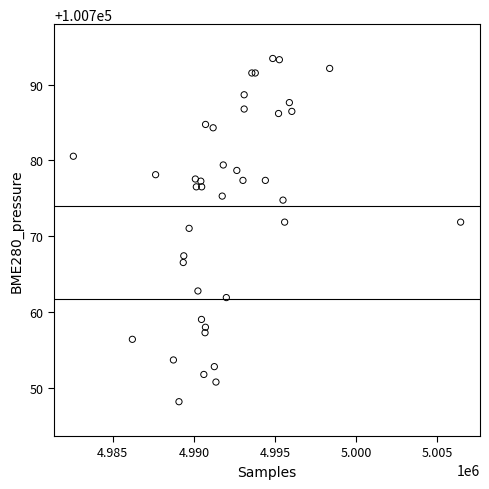

What Y value in the scatter plot is closest to 100770?

100771.1